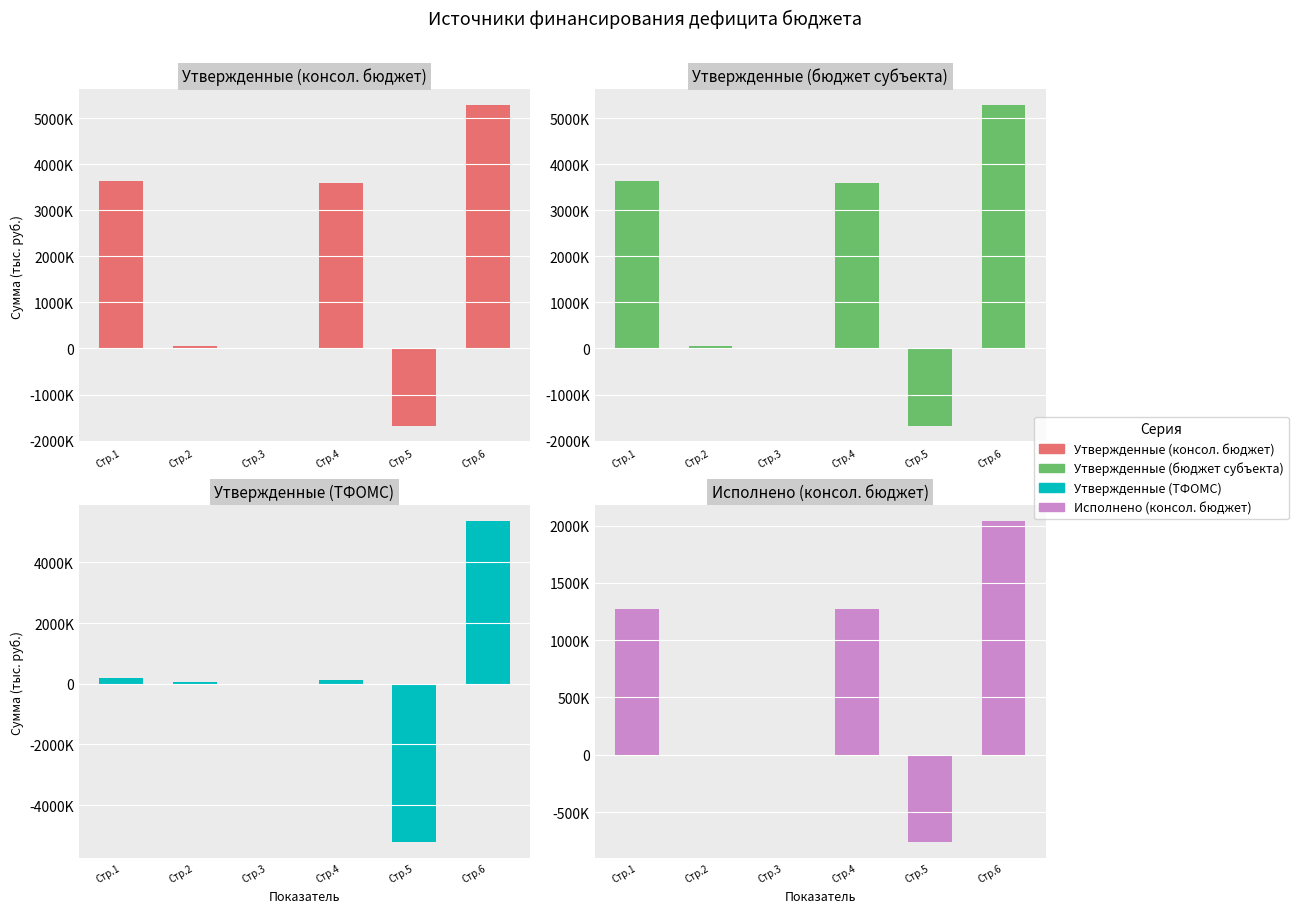

How many series are shown in this chart?

4